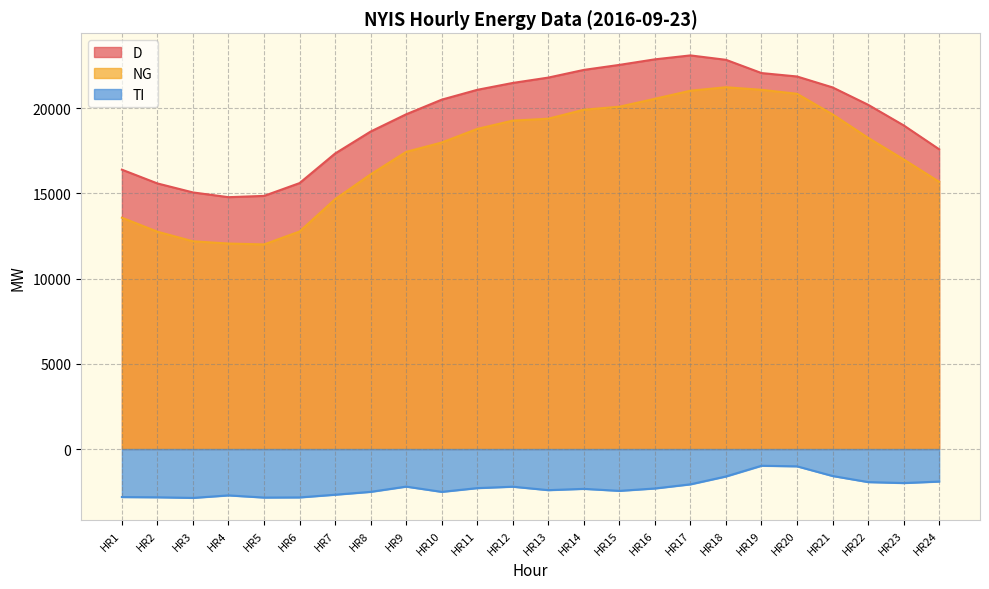

Which series changed the most between HR14 and HR16?

NG